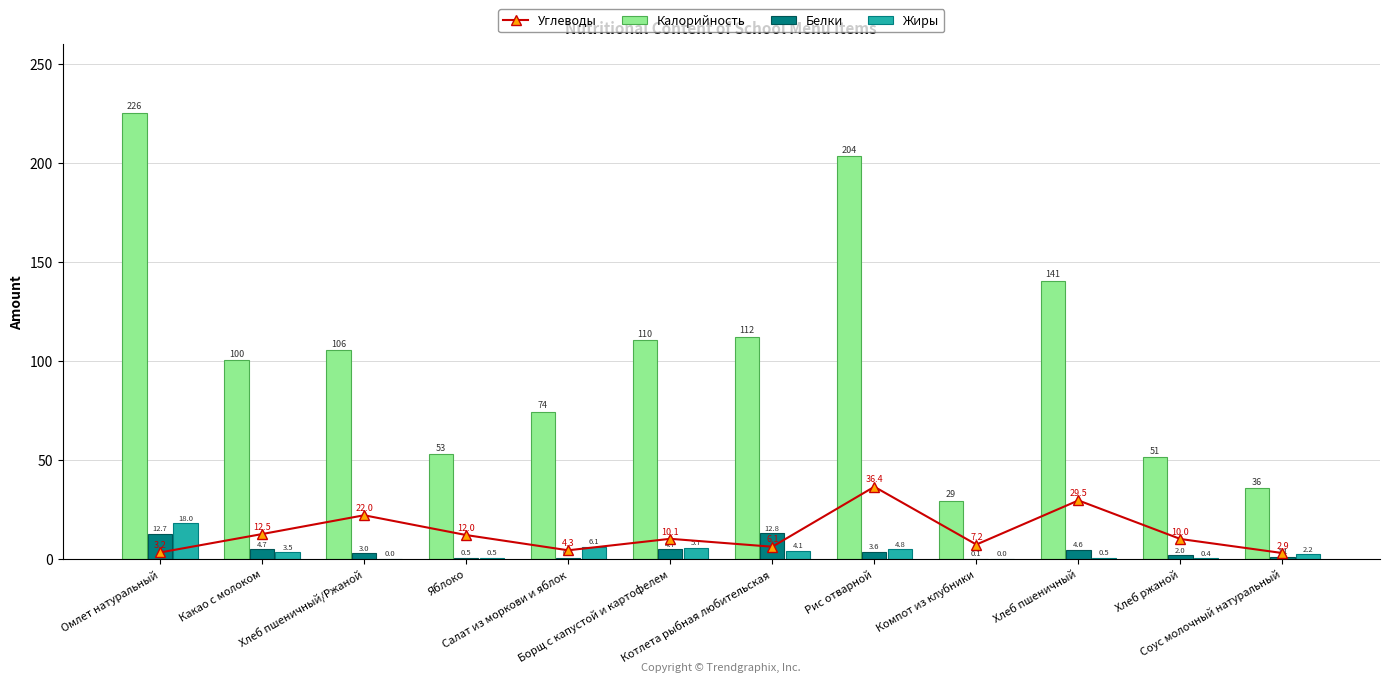

What is the difference between the highest and lowest values at Компот из клубники?

29.3